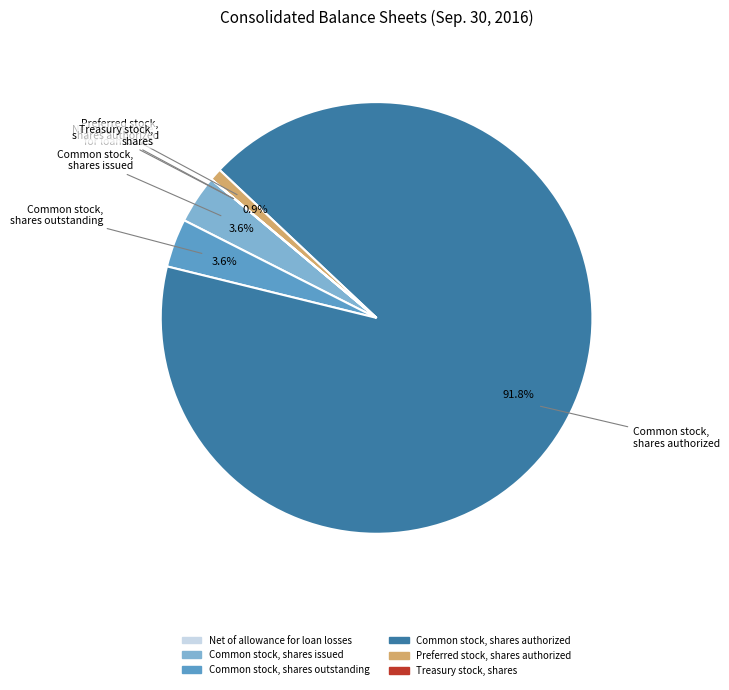

To the nearest percent, what percentage of the pie is Preferred stock, shares authorized?

1%